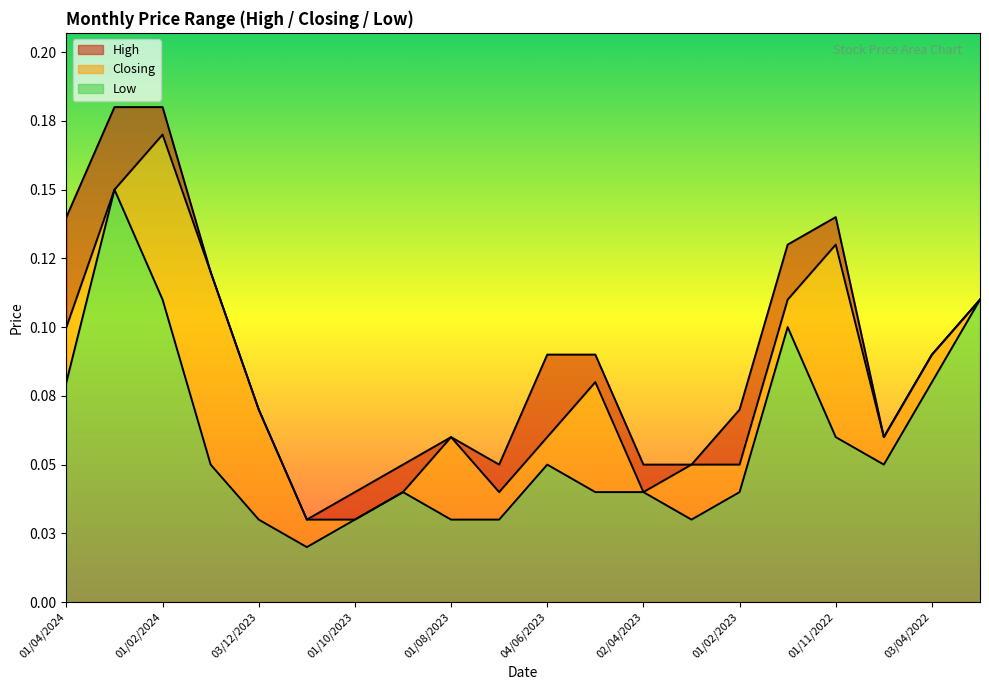

What position from the right is 03/12/2023?

16